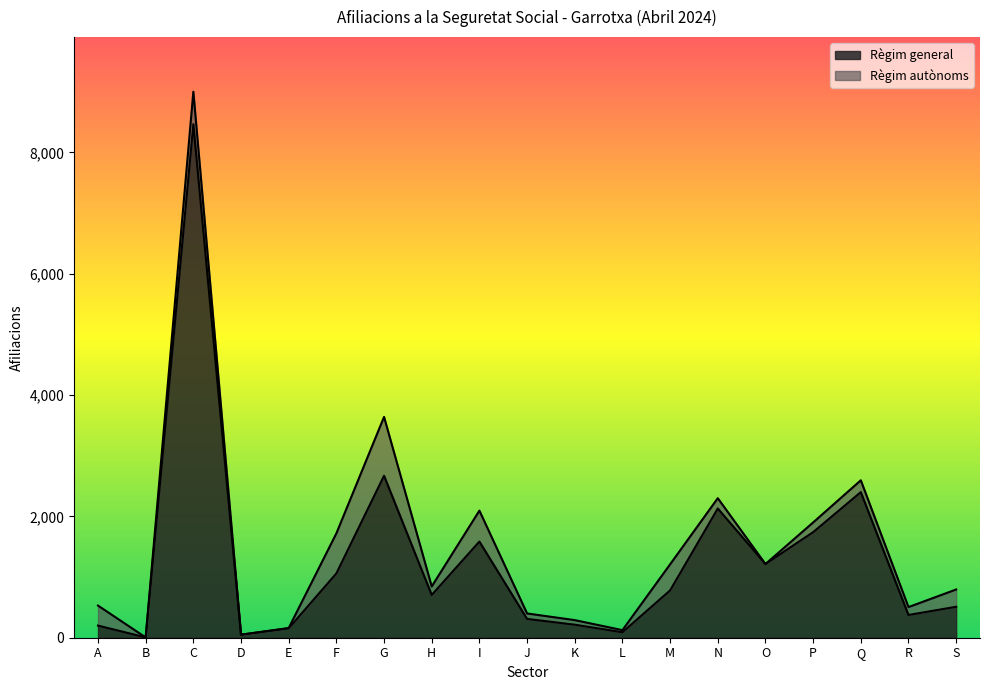

Rank the categories by value from highest to lowest.

C, G, Q, N, P, I, O, F, M, H, S, R, J, K, A, E, L, D, B